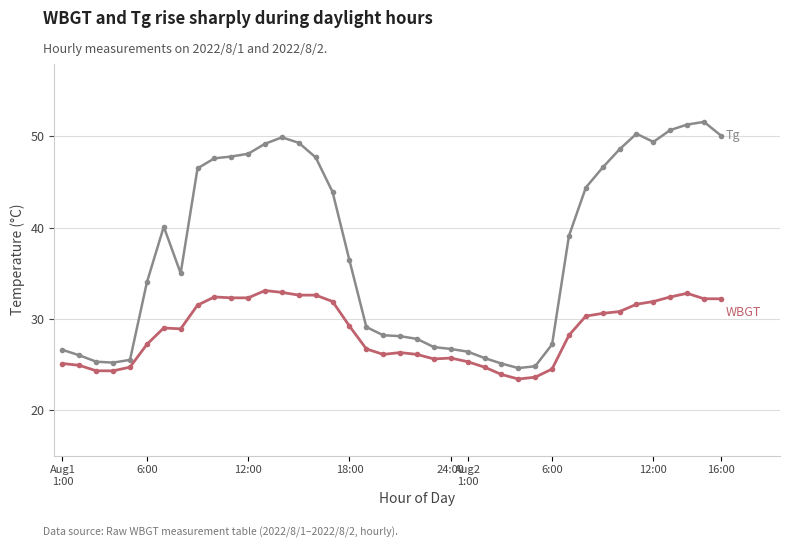

What is the maximum value shown in the chart?

51.6